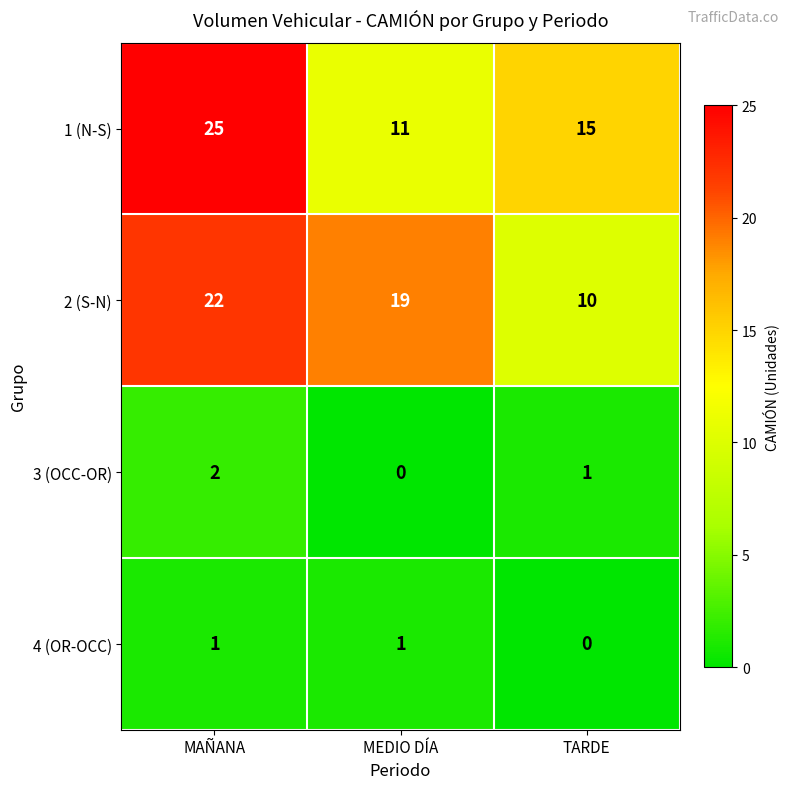

At which label does 2 (S-N) first exceed 19?

MAÑANA